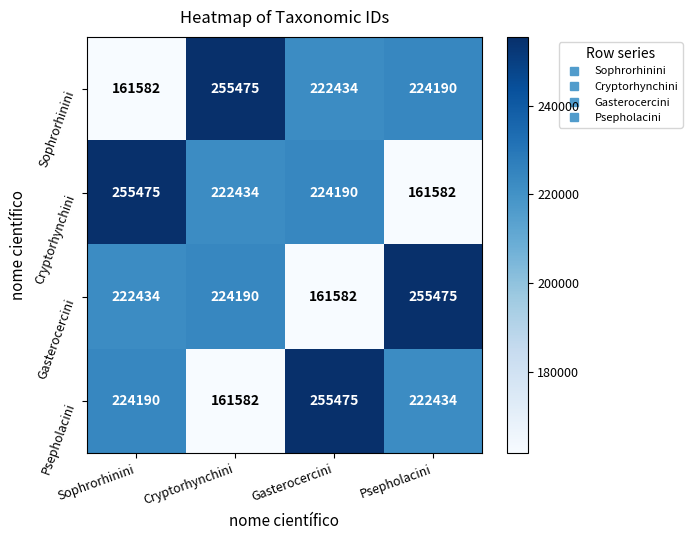

Between Sophrorhinini and Psepholacini, which series saw the biggest shift?

Cryptorhynchini